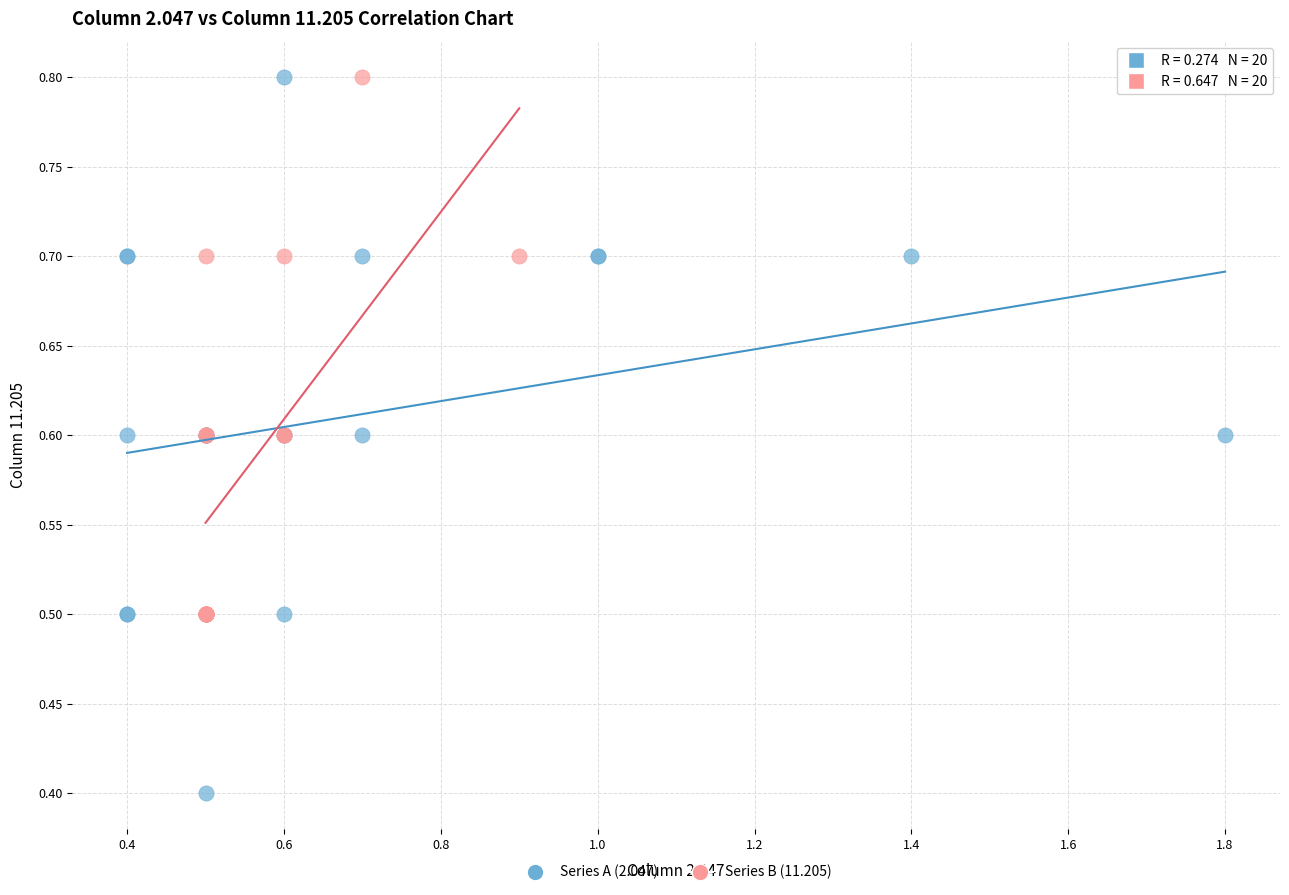

Which series has the largest Y range (max minus min)?

Series A (2.047)